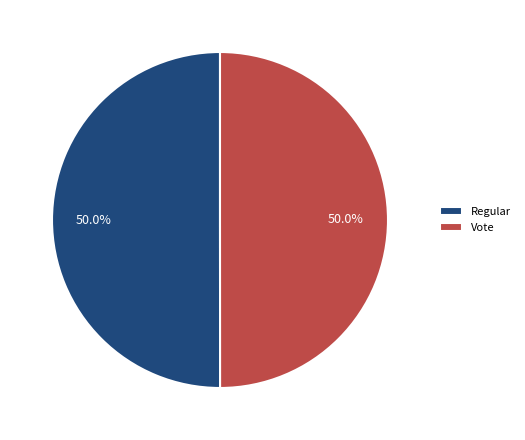

To the nearest percent, what is the combined percentage of Regular and Vote?

100%